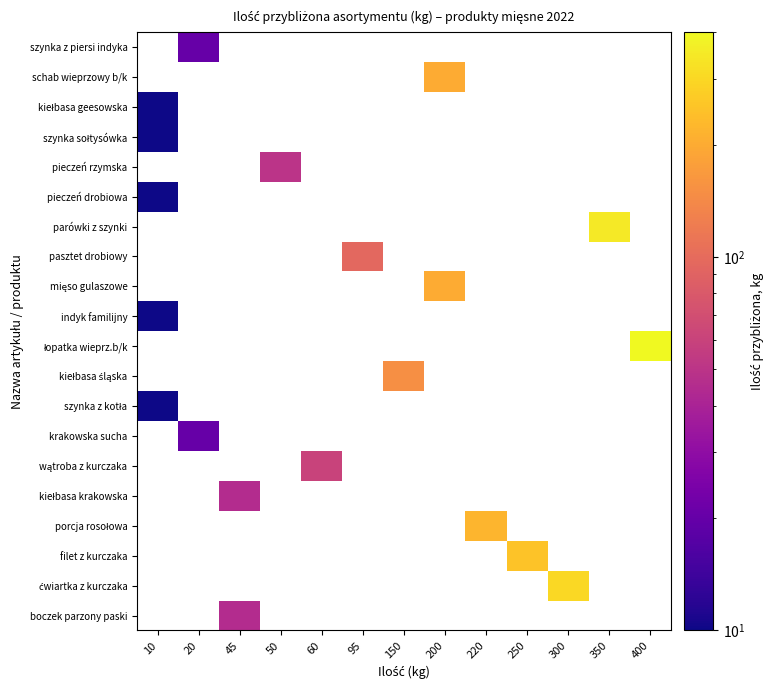

At which label is wątroba z kurczaka closest to 30?

10